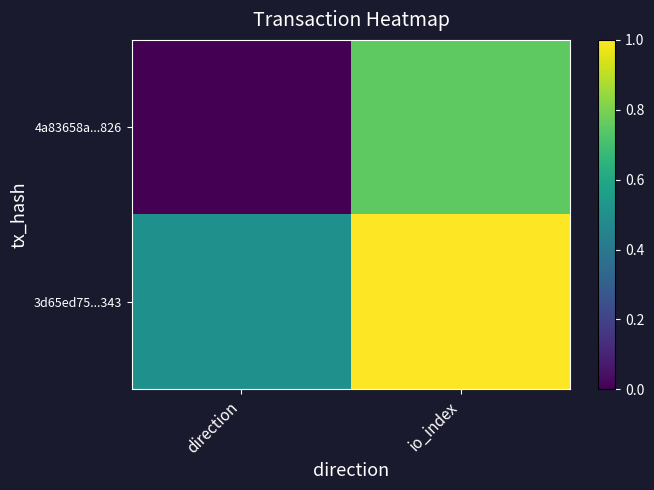

Rank the series at direction from highest to lowest value.

3d65ed75...343, 4a83658a...826